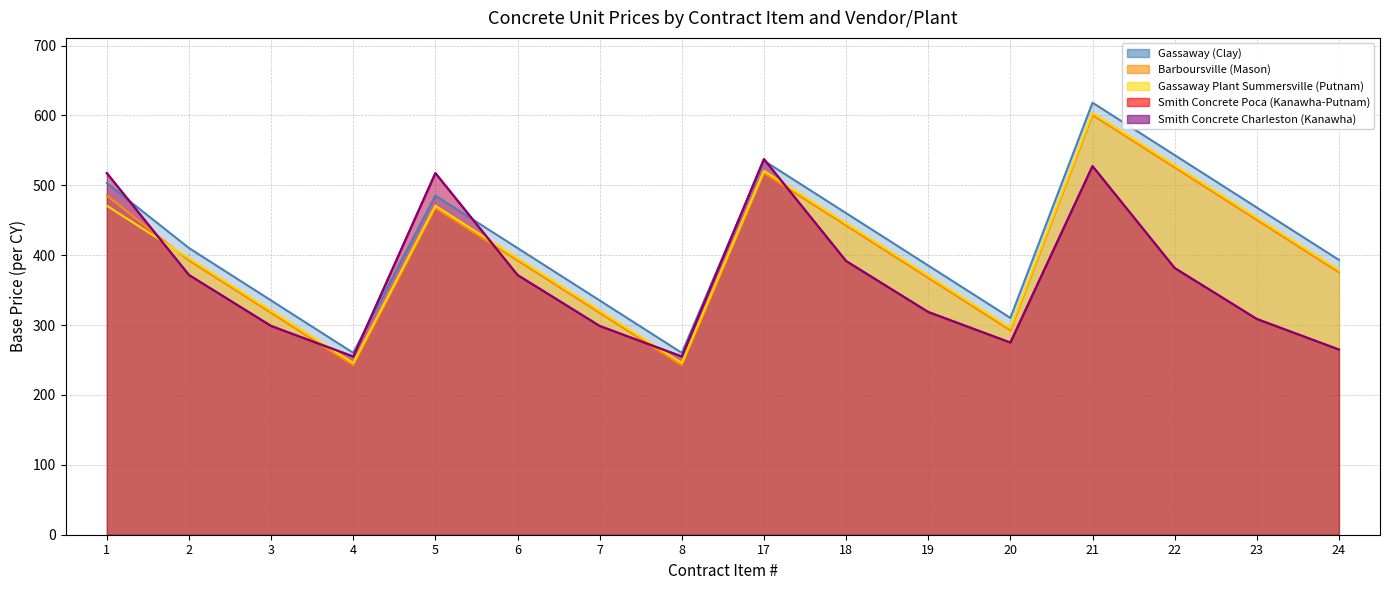

What is the value of the Gassaway (Clay) point at the 14th from the left?

543.2